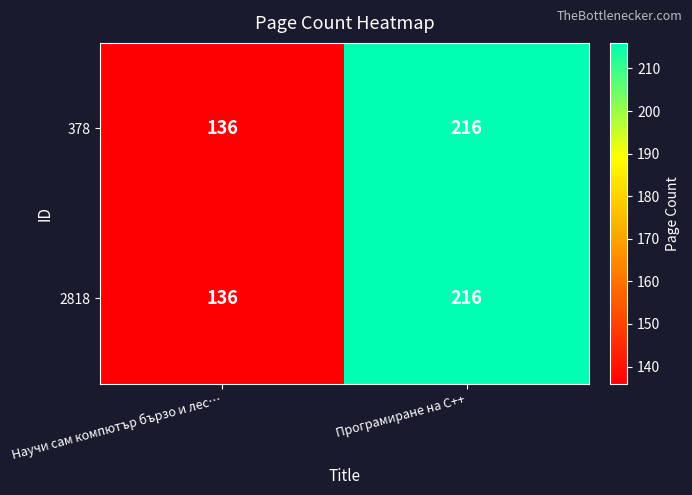

At which label is 378 closest to 176?

Научи сам компютър бързо и лес…